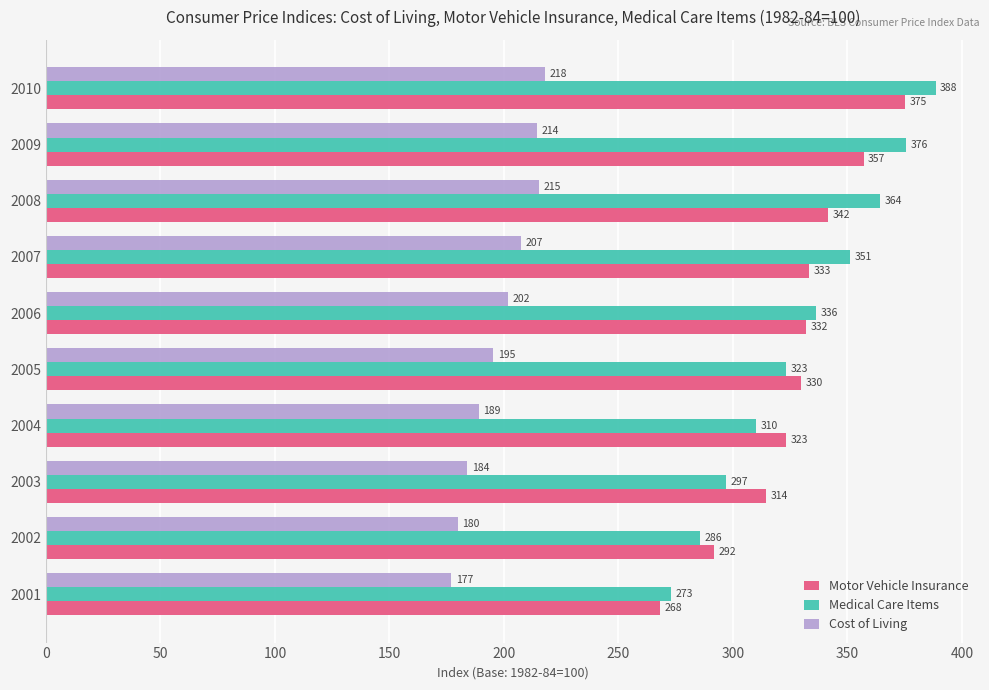

At how many categories does at least one series exceed 330?

5